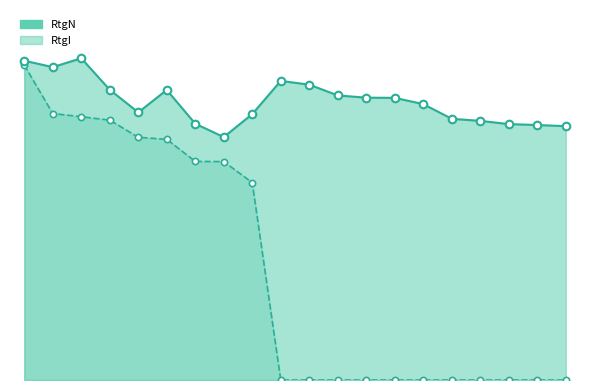

Which series has the largest Y range (max minus min)?

RtgI